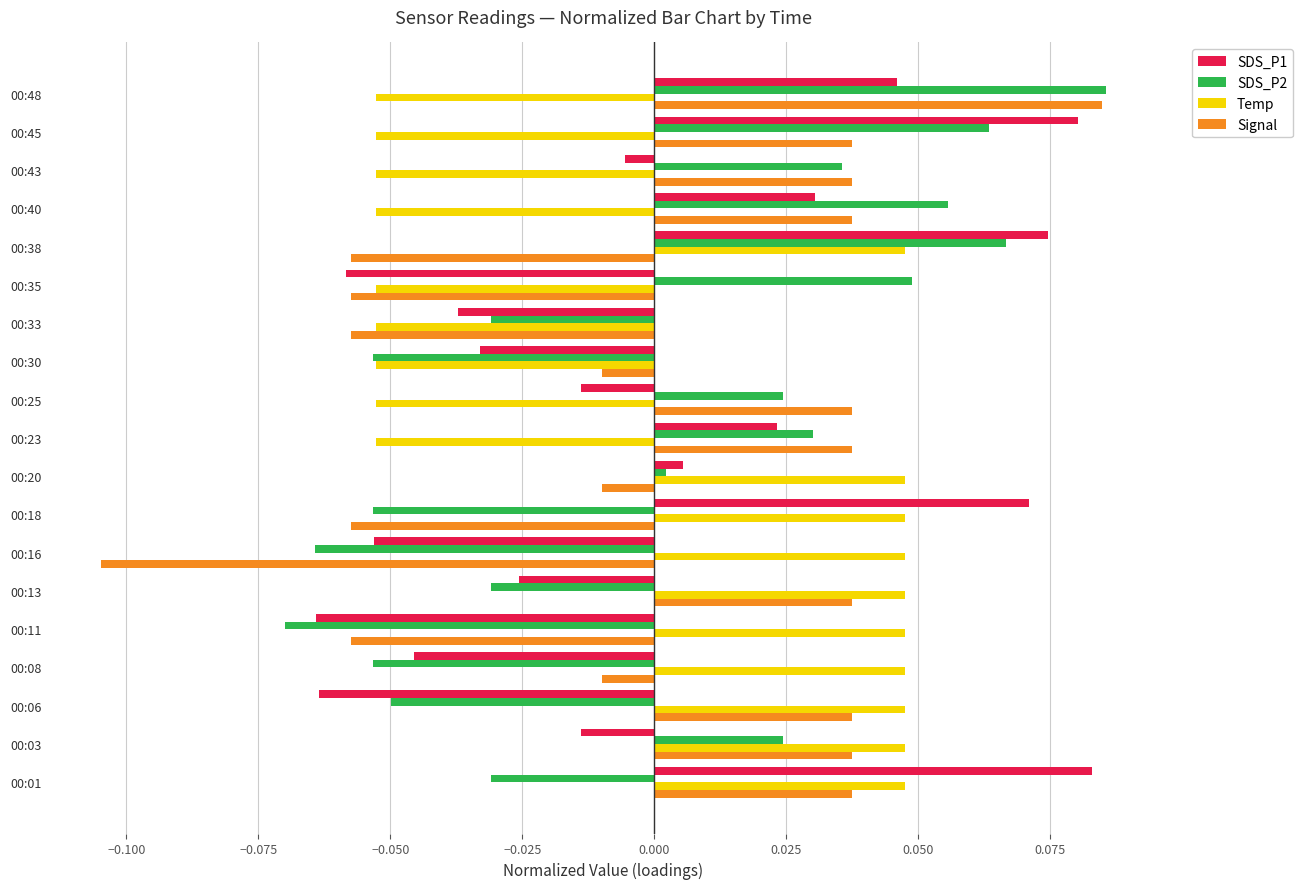

Which series has the widest spread of values?

Signal